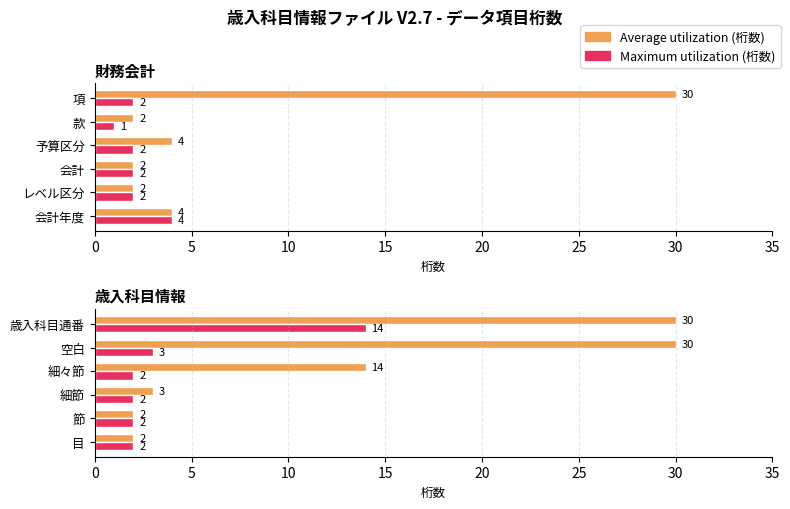

How many bars are there in each group?

2